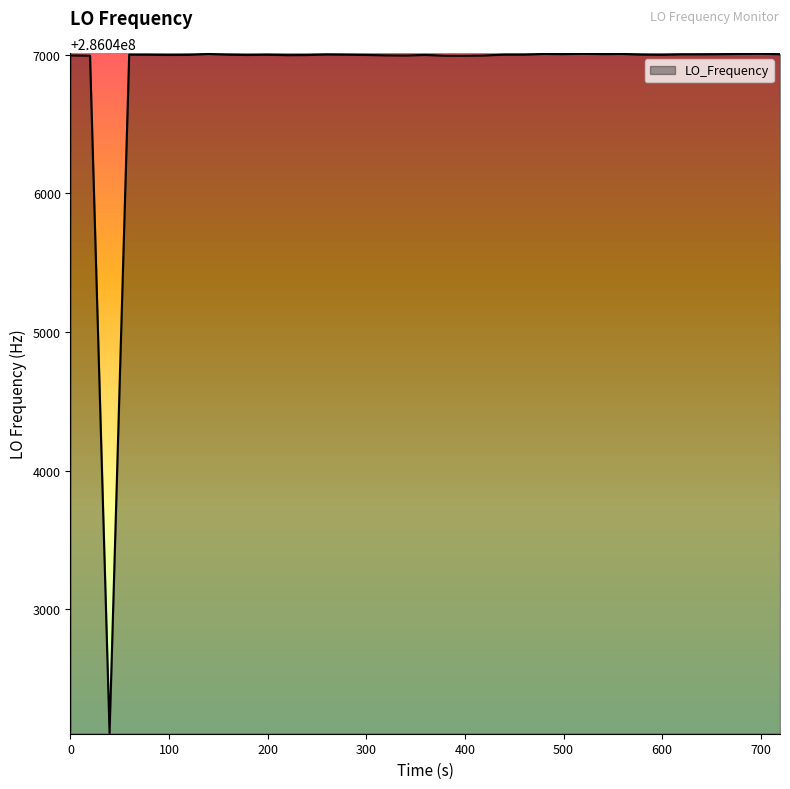

What is the difference between the maximum and minimum values?

4897.4